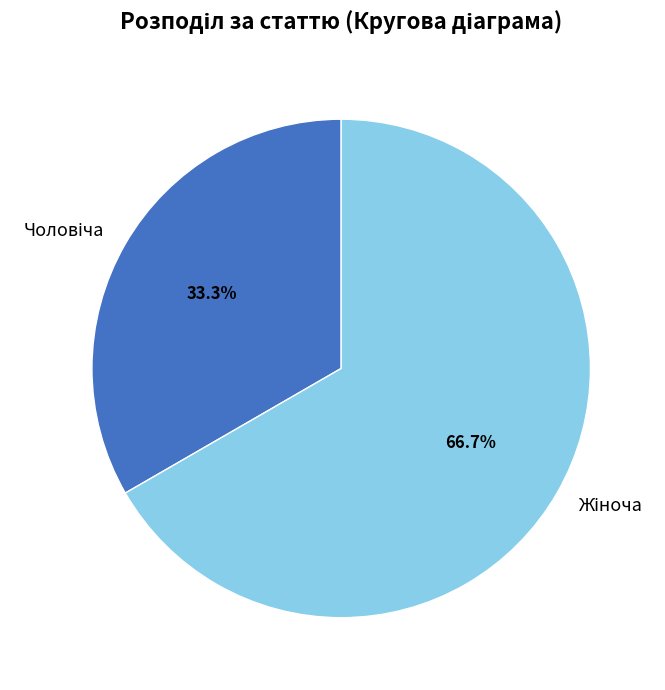

Does any single category account for the majority?

Yes